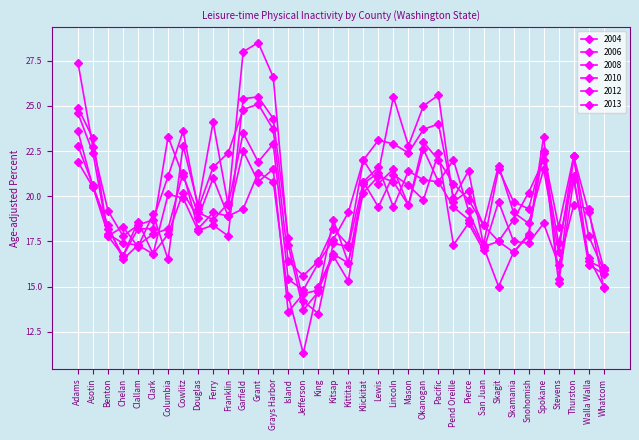

At how many categories does at least one series exceed 15?

36